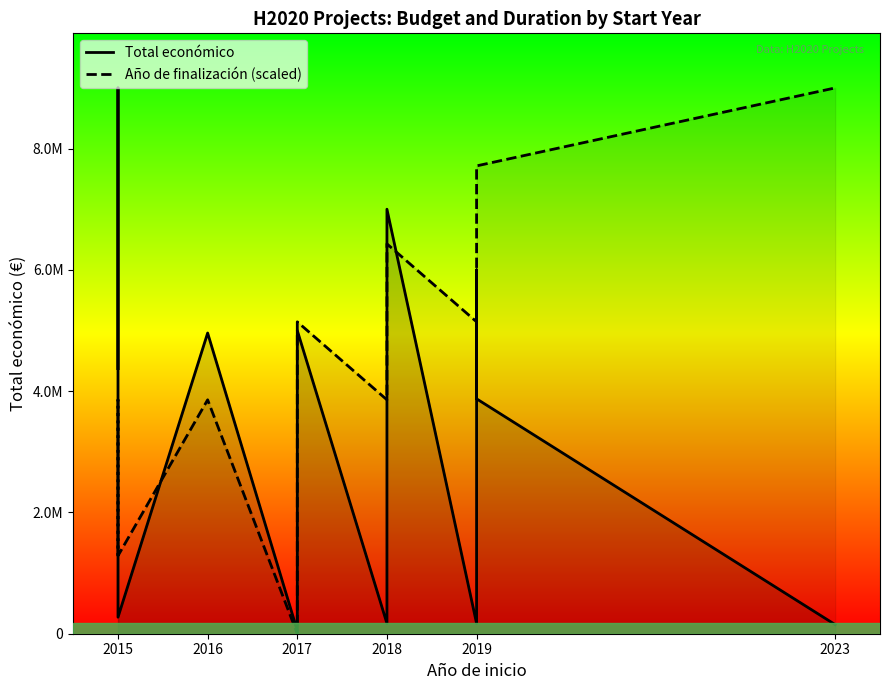

What is the difference between the maximum and minimum values in the Año de finalización (scaled) series?

8999544.0